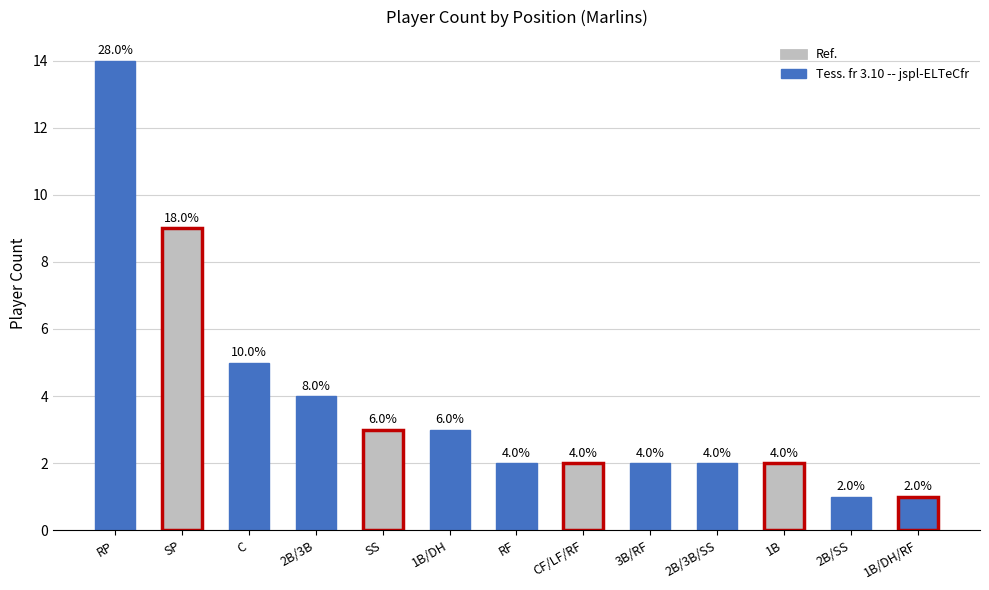

Reading left to right, what are all the values shown in this chart?

RP=14	SP=9	C=5	2B/3B=4	SS=3	1B/DH=3	RF=2	CF/LF/RF=2	3B/RF=2	2B/3B/SS=2	1B=2	2B/SS=1	1B/DH/RF=1